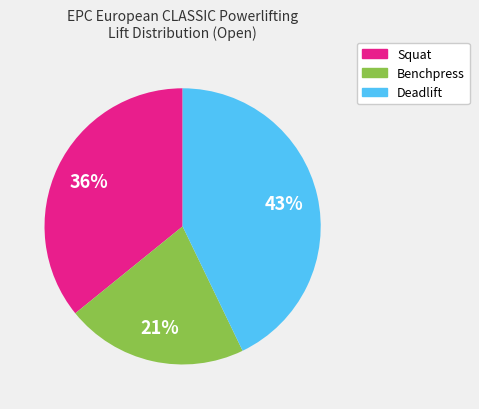

To the nearest percent, what is the average slice percentage?

33%